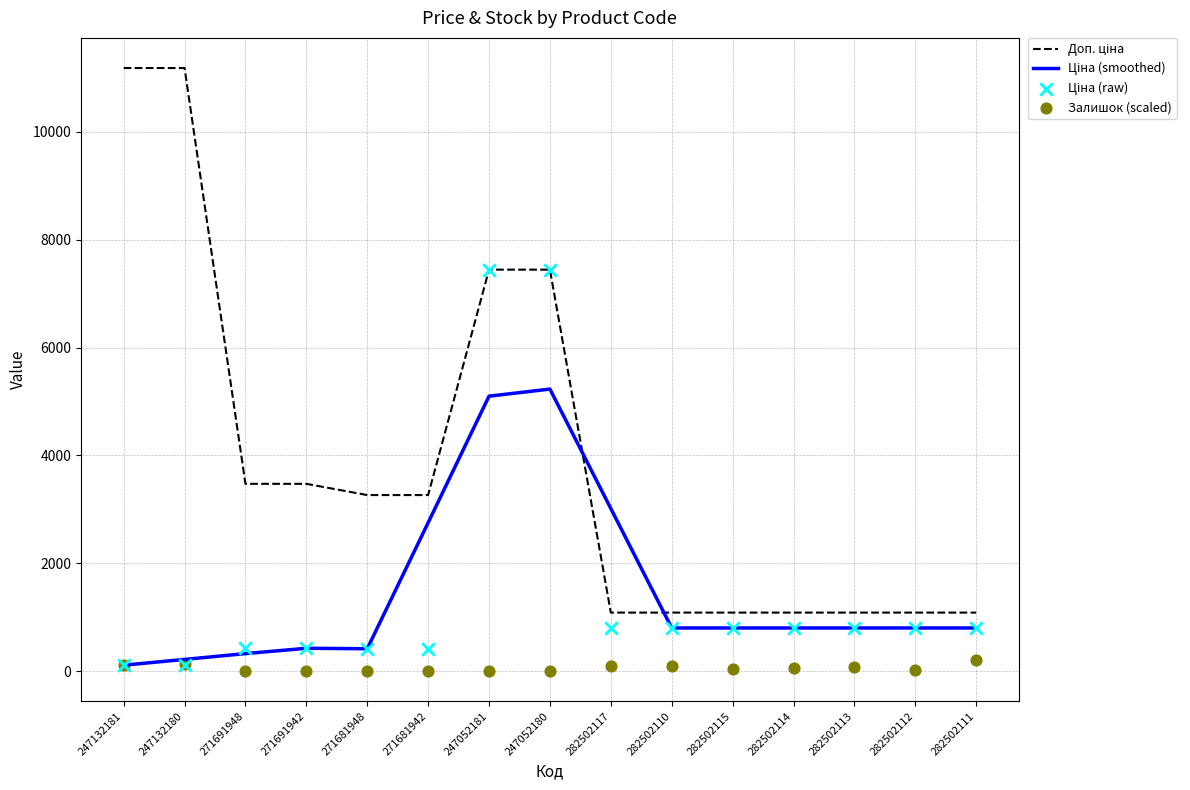

Which series contains the lowest Y value?

Залишок (scaled)